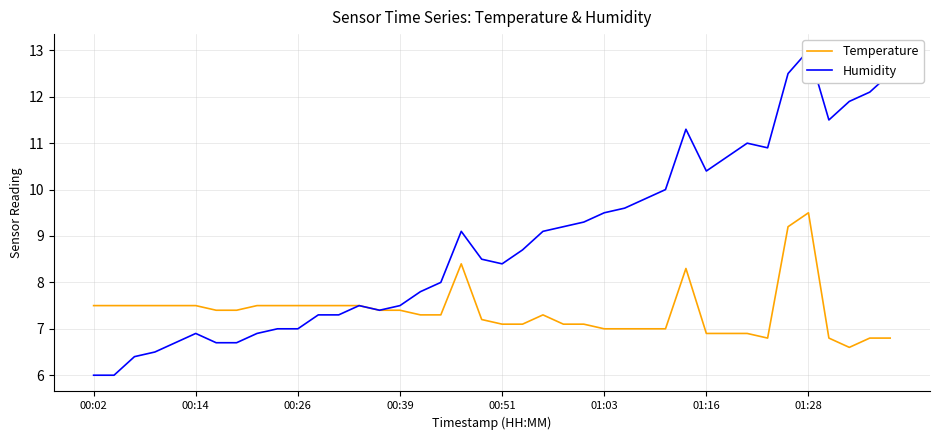

What is the value of the Humidity point at the 21st from the left?

8.4